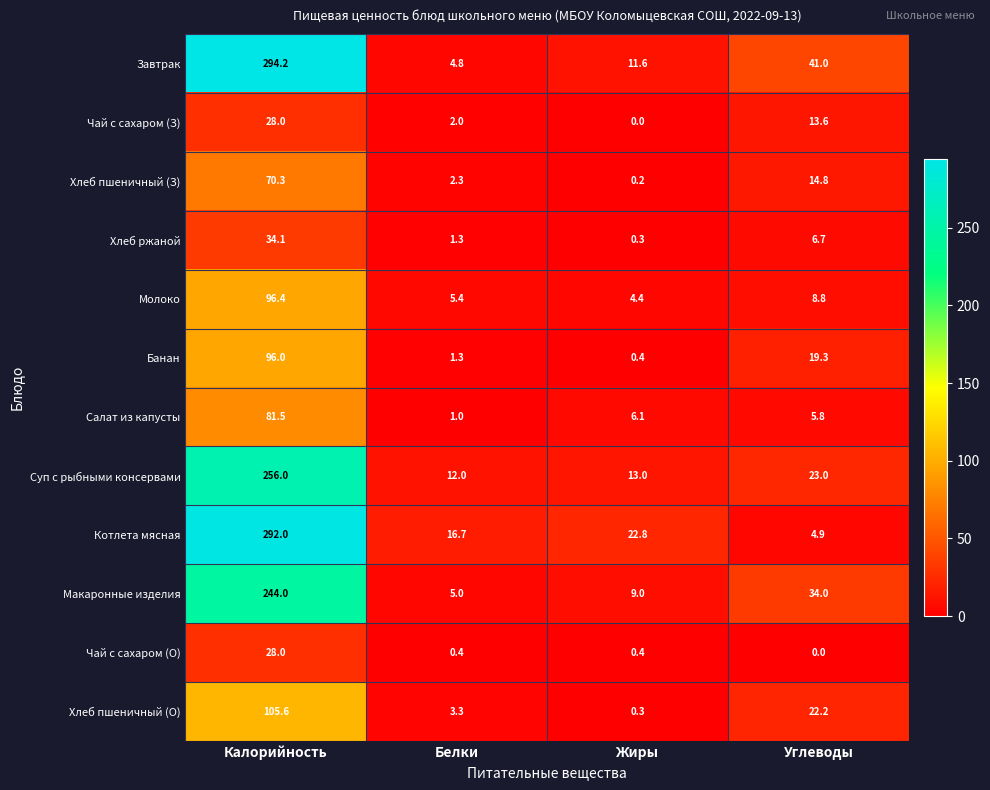

Which label corresponds to the largest value in the chart?

Калорийность